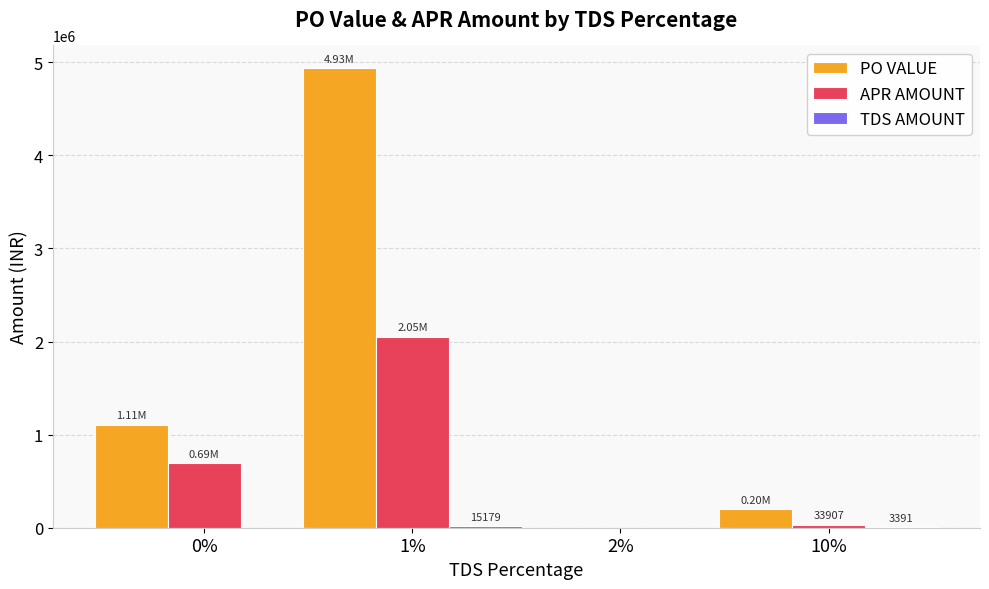

At which label does PO VALUE reach its peak?

1%